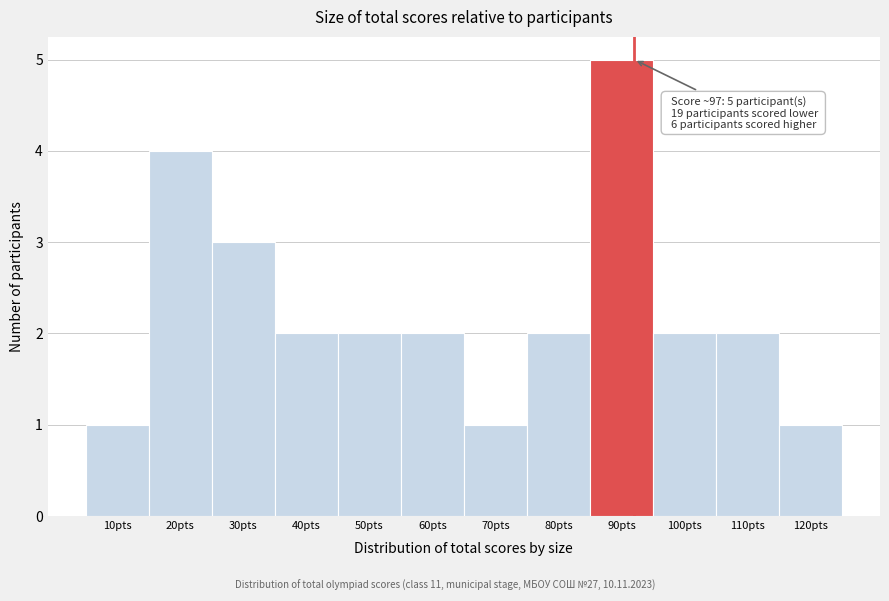

Reading right to left, what are all the values shown in this chart?

120pts=1	110pts=2	100pts=2	90pts=5	80pts=2	70pts=1	60pts=2	50pts=2	40pts=2	30pts=3	20pts=4	10pts=1